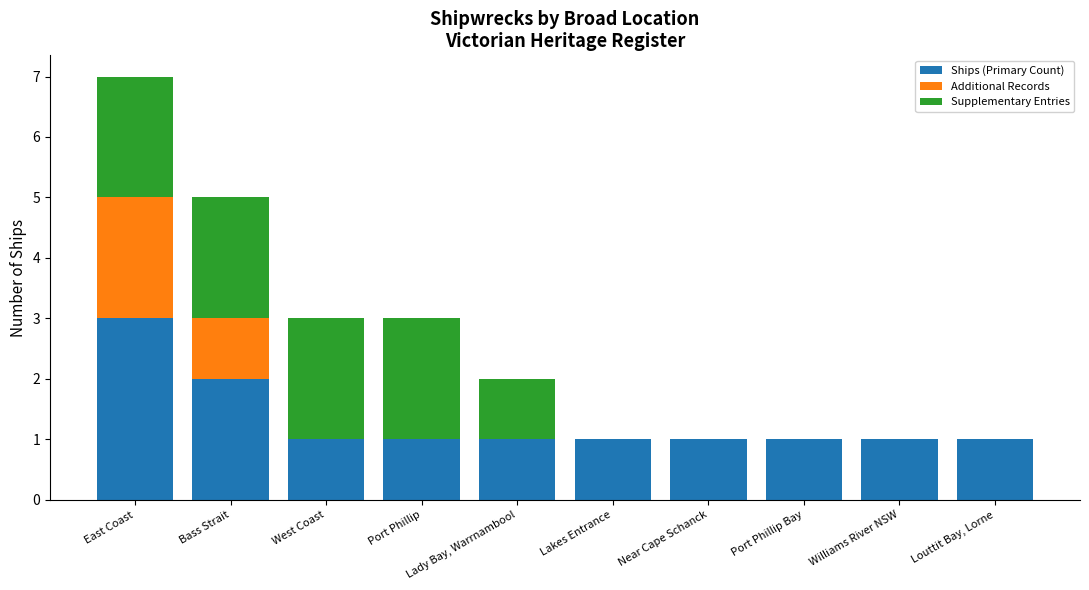

Which category has the highest value in the Ships (Primary Count) series?

East Coast